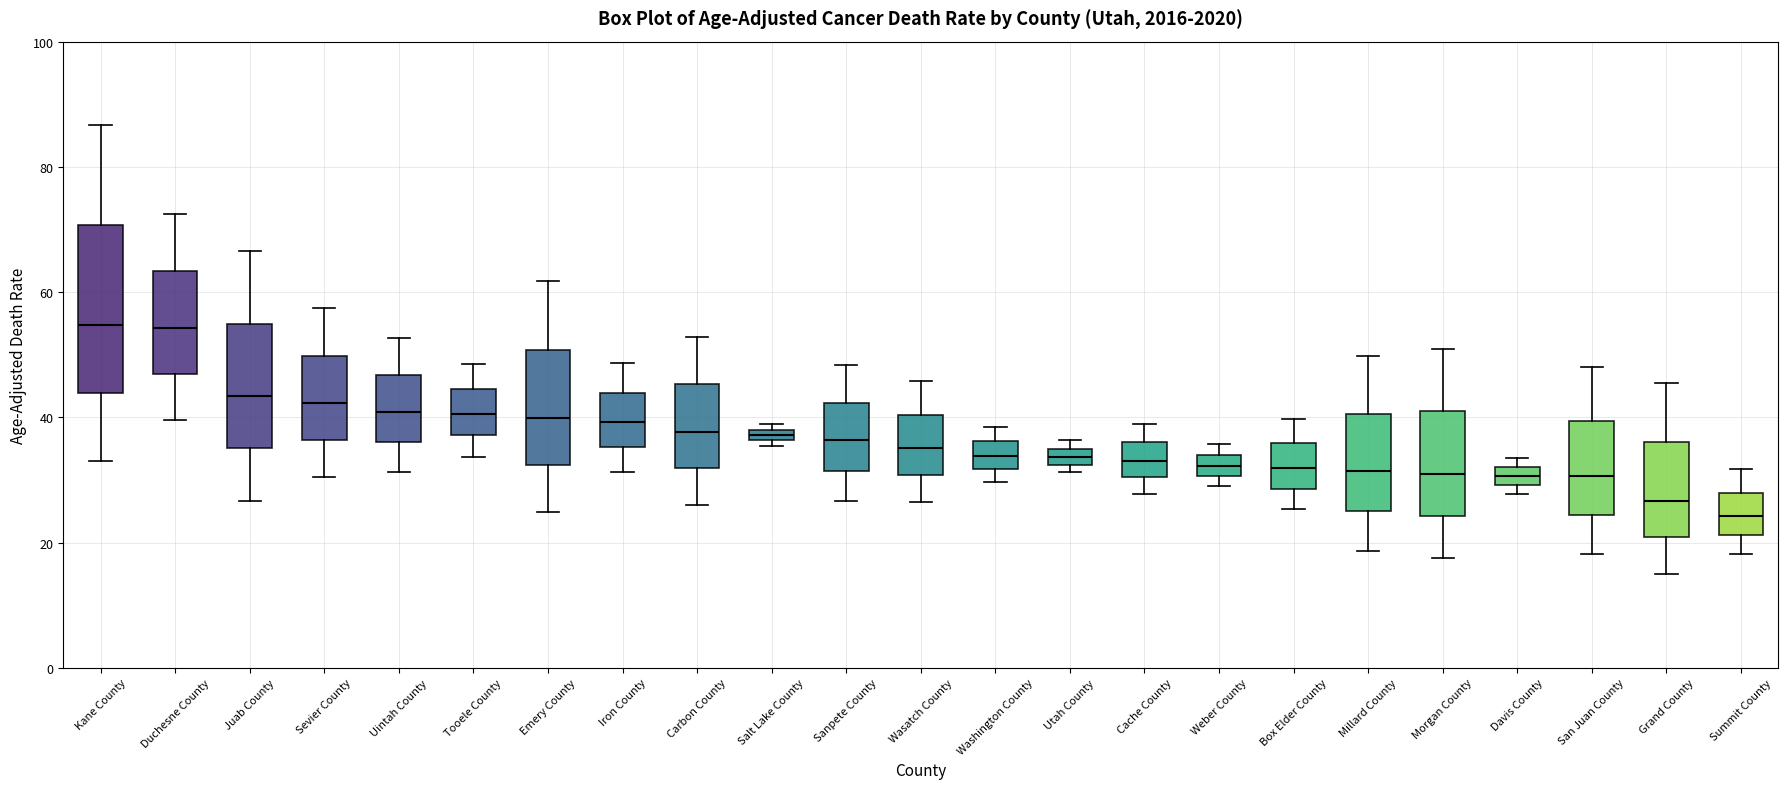

Comparing the boxes themselves (not the whiskers), which one is the tallest?

Kane County